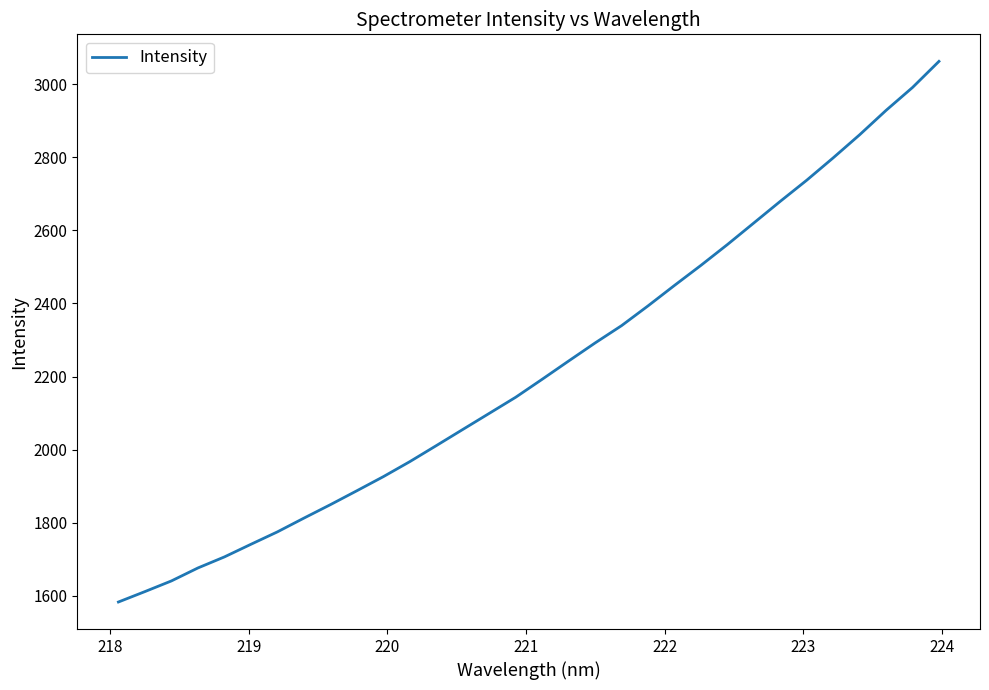

What is the maximum value shown in the chart?

3062.2